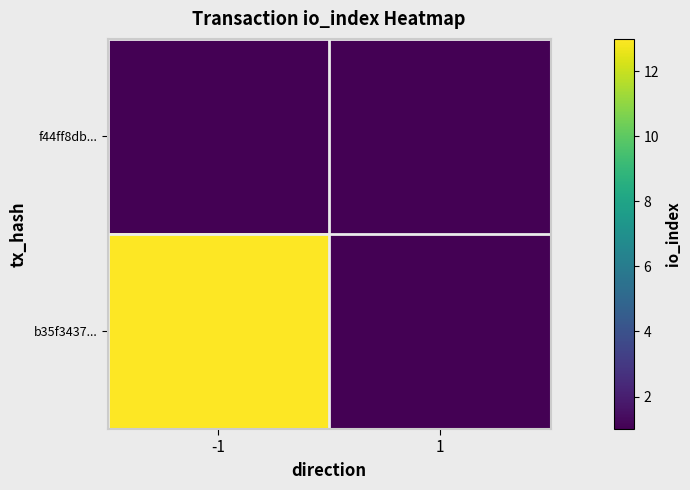

At which category is the sum across all series the highest?

-1